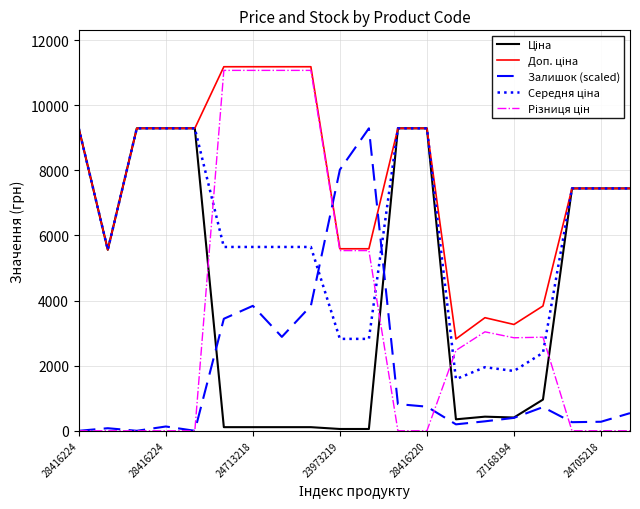

At how many categories does at least one series exceed 5067?

16